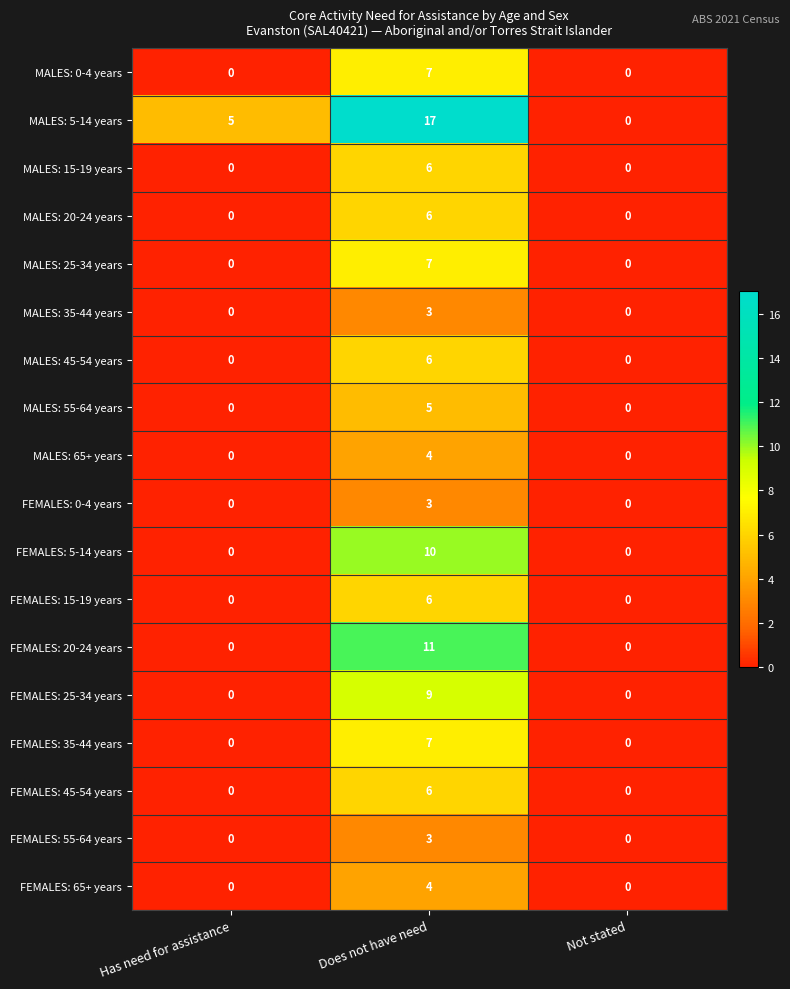

Which series has the widest spread of values?

MALES: 5-14 years